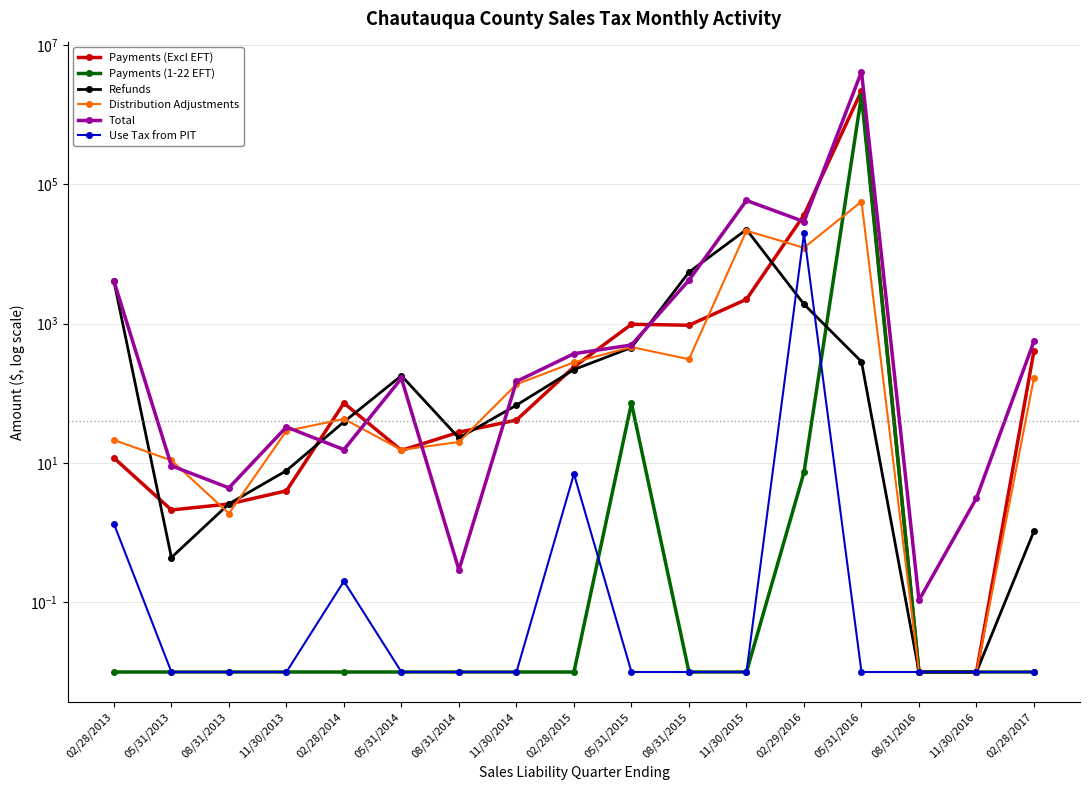

At how many categories does at least one series exceed 1825553?

1